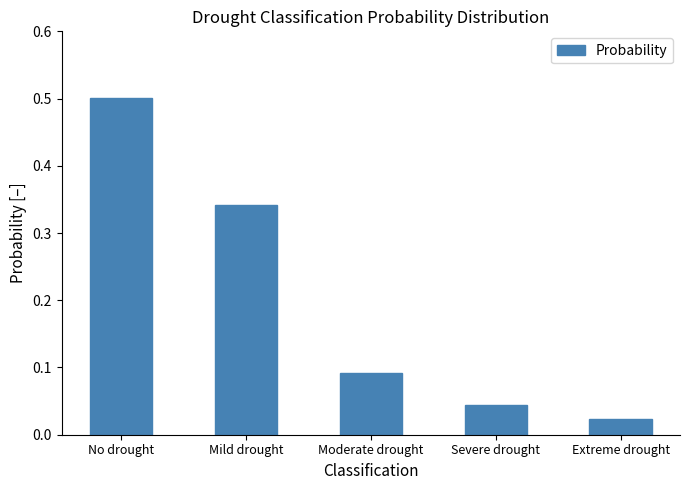

True or false: the data shows 0.1 at Mild drought.

False